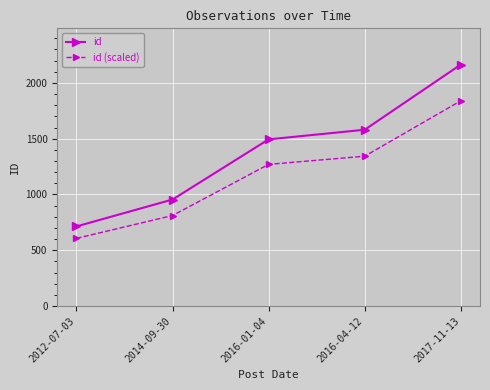

Where is id (scaled) nearest to the value 1223?

2016-01-04